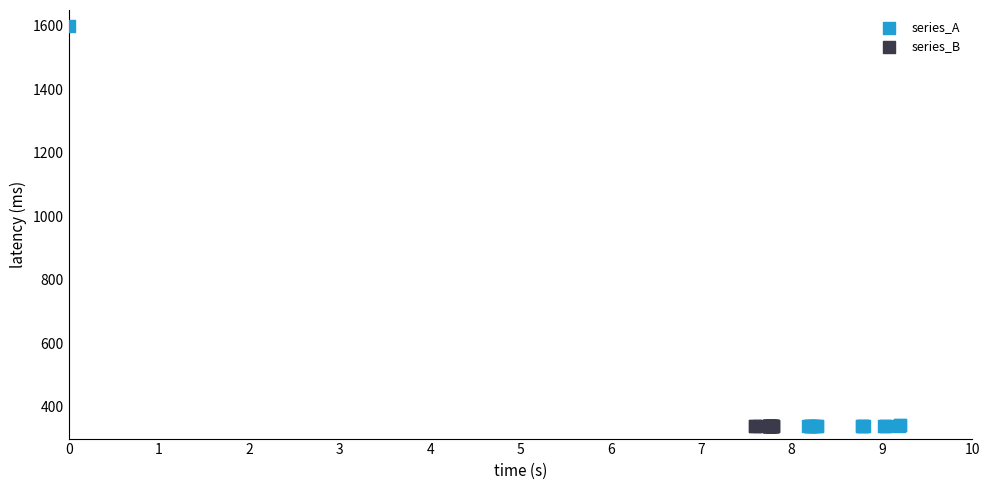

What are all the series names shown in the legend?

series_A, series_B